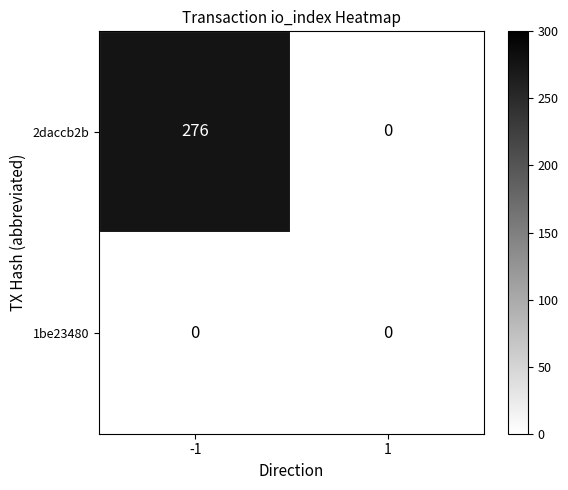

Rank the series by their average value, from highest to lowest.

2daccb2b, 1be23480